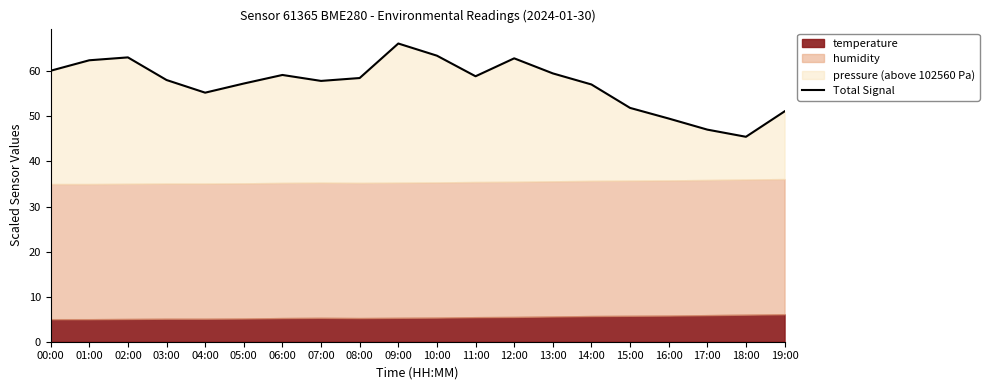

Does the chart have visible grid lines?

No